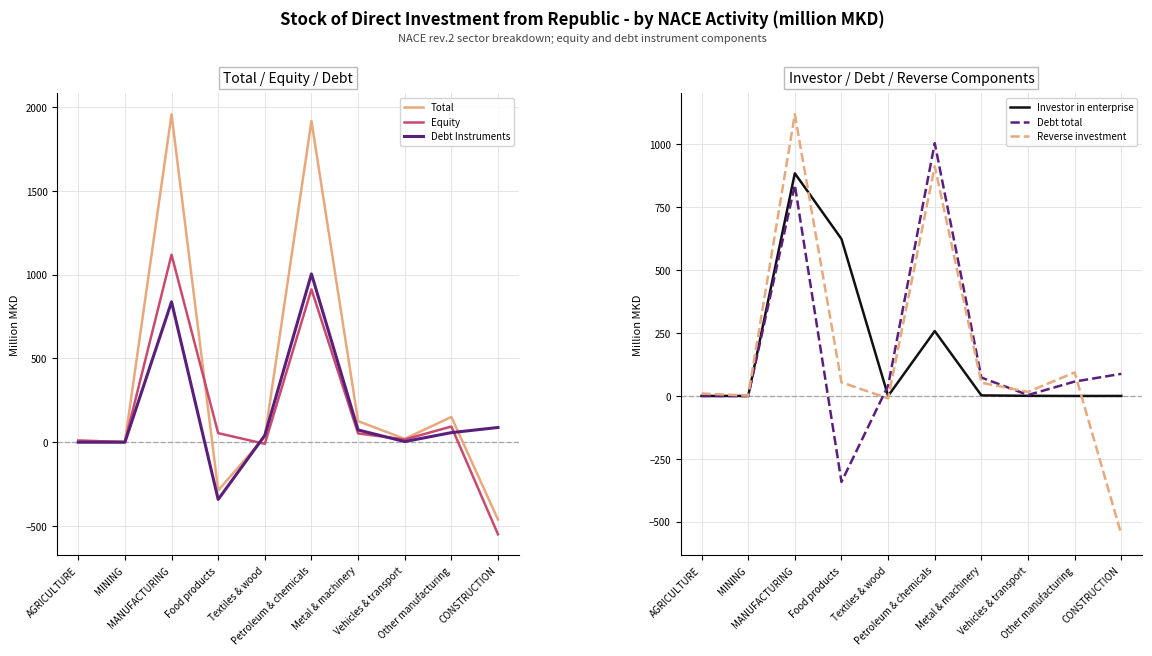

Reading right to left, list all the values displayed in this chart.

Total: -461.8	150.8	20.0	125.7	1916.7	31.4	-287.5	1957.0	1.5	9.7
Equity: -549.7	93.6	16.2	52.5	912.4	-9.7	54.0	1119.0	1.6	9.7
Debt Instruments: 87.9	57.2	3.8	73.2	1004.3	41.1	-341.5	838.0	-0.1	0.0
Investor in enterprise: 0.1	0.0	0.6	2.3	257.9	0.0	623.8	884.6	0.1	0.0
Debt total: 87.9	57.2	3.8	73.2	1004.3	41.1	-341.5	838.0	-0.1	0.0
Reverse investment: -549.7	93.6	16.2	52.5	912.4	-9.7	54.0	1119.0	1.6	9.7